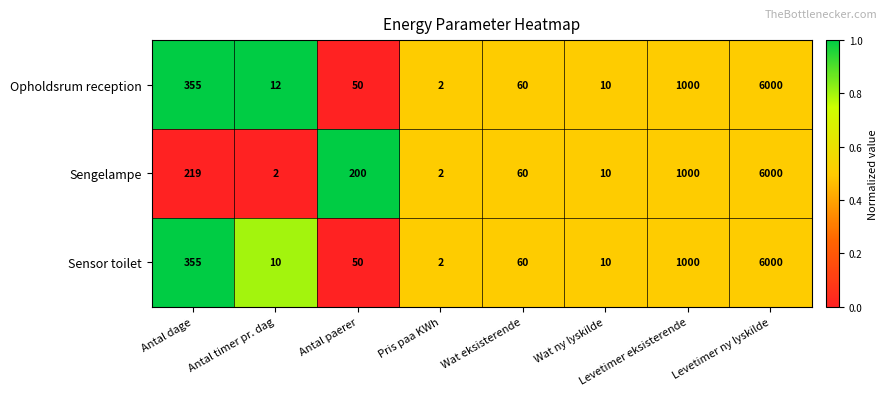

Between Antal paerer and Wat ny lyskilde, which series saw the biggest shift?

Sengelampe